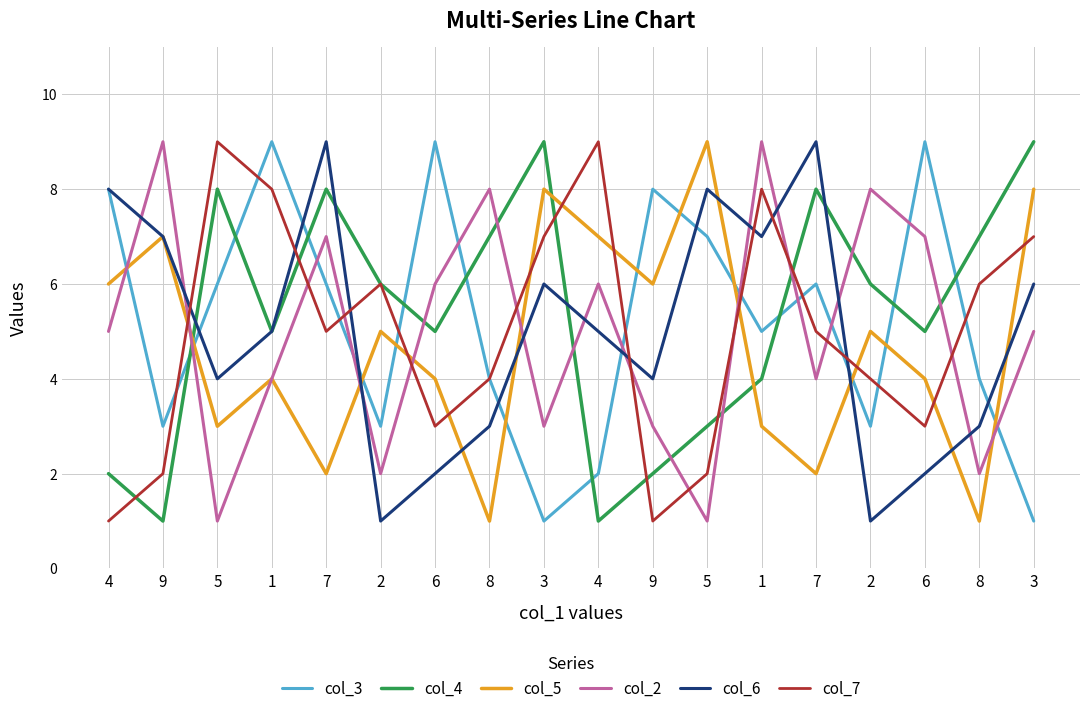

What is the difference between the highest and lowest values at 1?

5